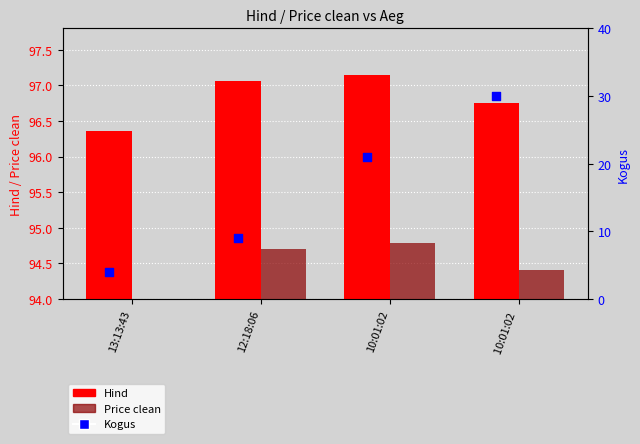

Which series has the largest Y range (max minus min)?

Kogus